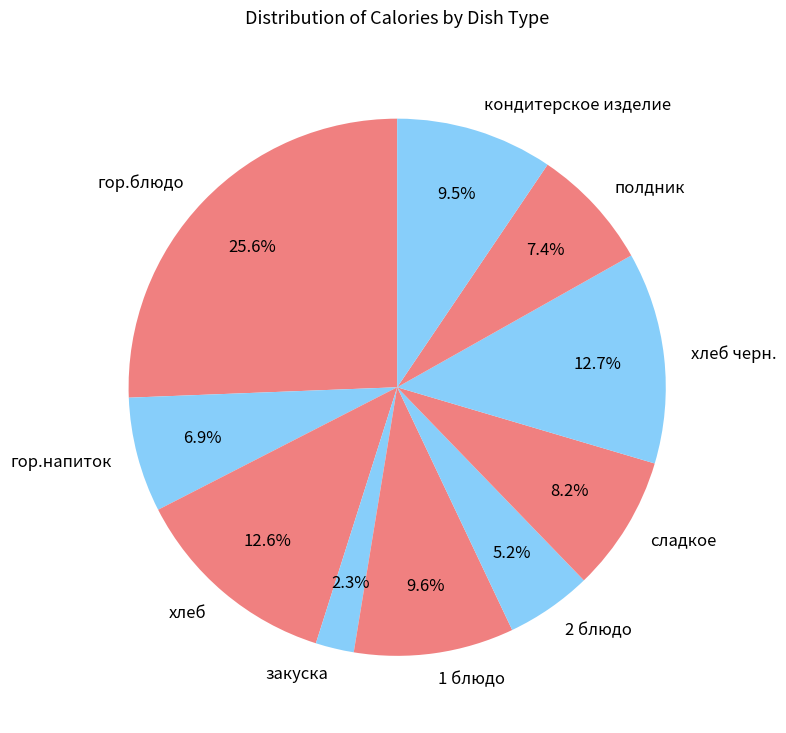

How many slices are in this pie chart?

10